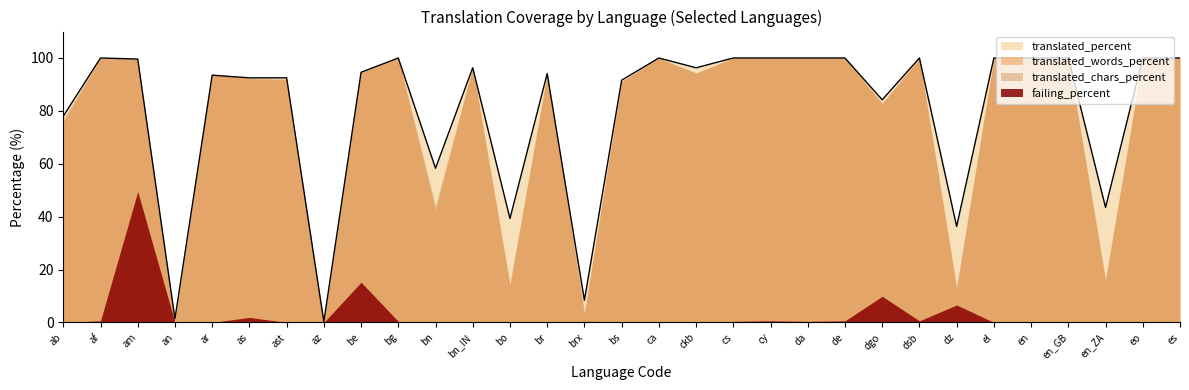

How many values in the failing_percent series exceed 0?

18